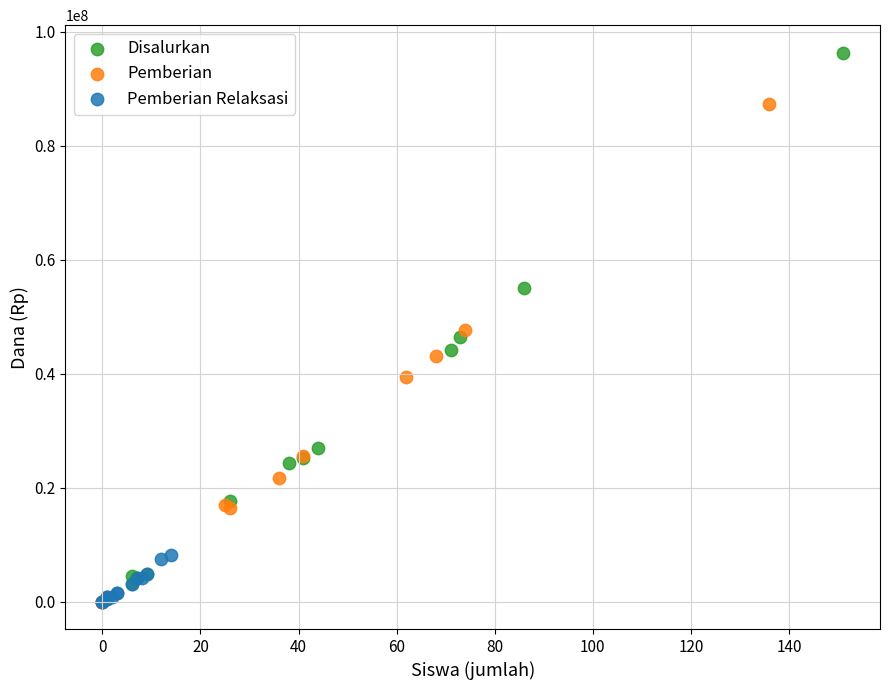

What are all the series names shown in the legend?

Disalurkan, Pemberian, Pemberian Relaksasi